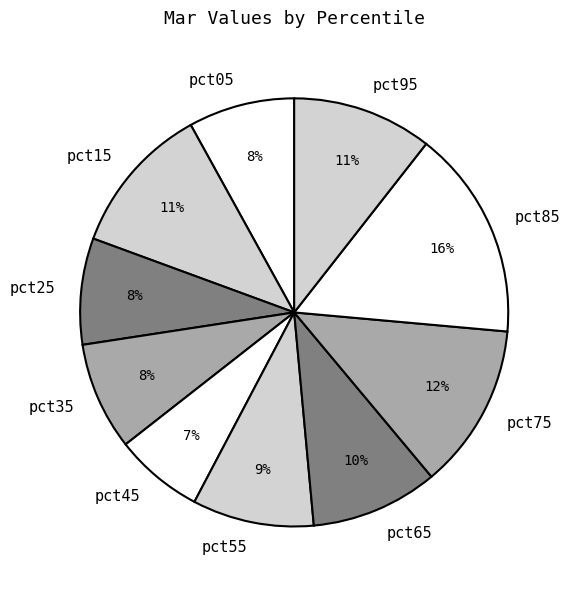

Which slice is the largest?

pct85